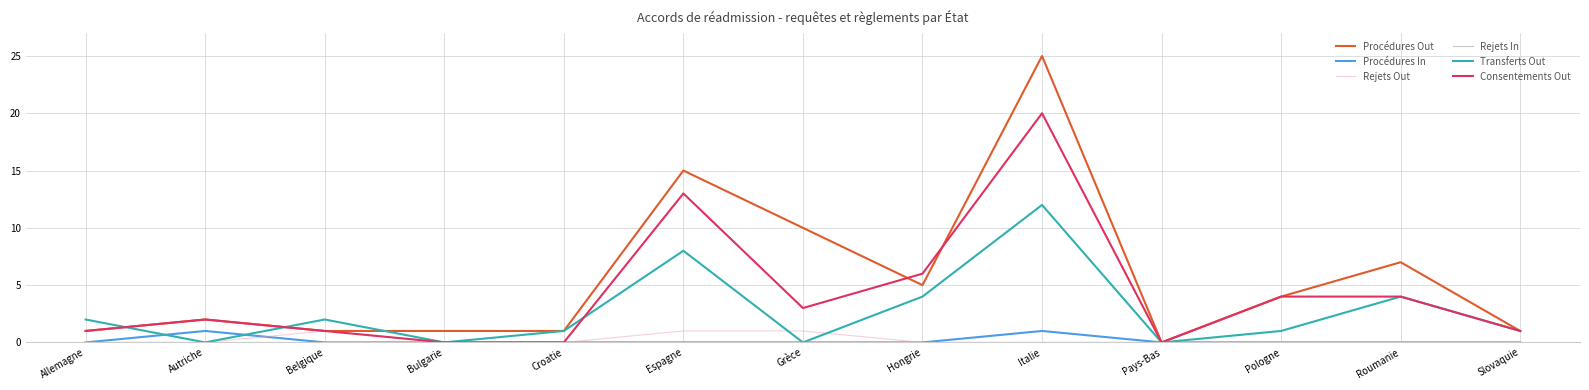

How many values in Procédures Out are above zero?

12